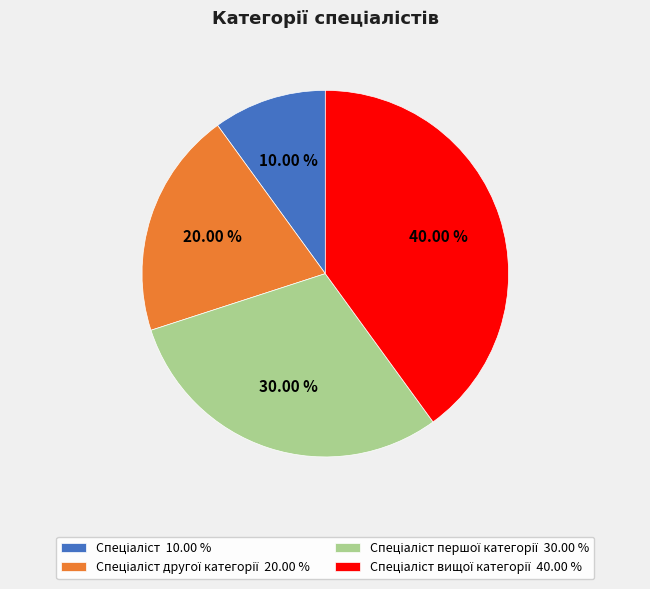

Is there a majority slice in this chart?

No